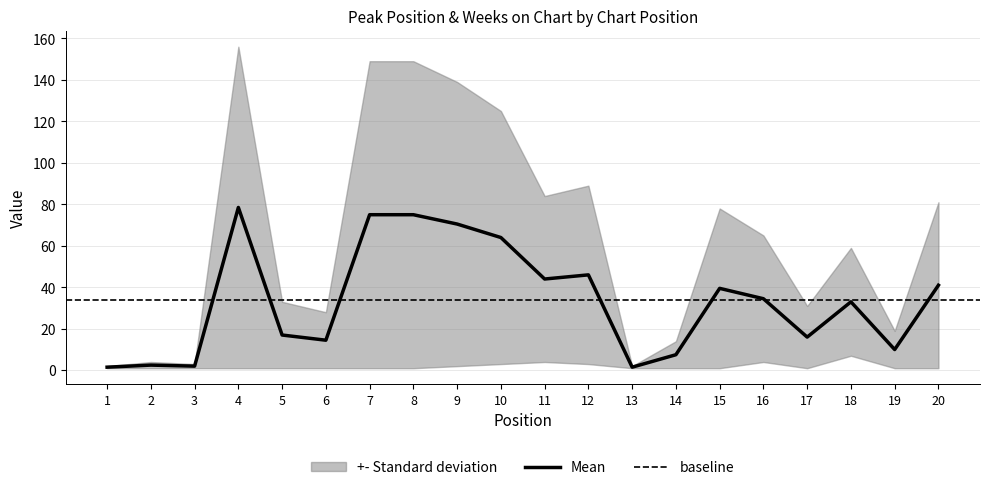

What is the sum of all values?

673.5